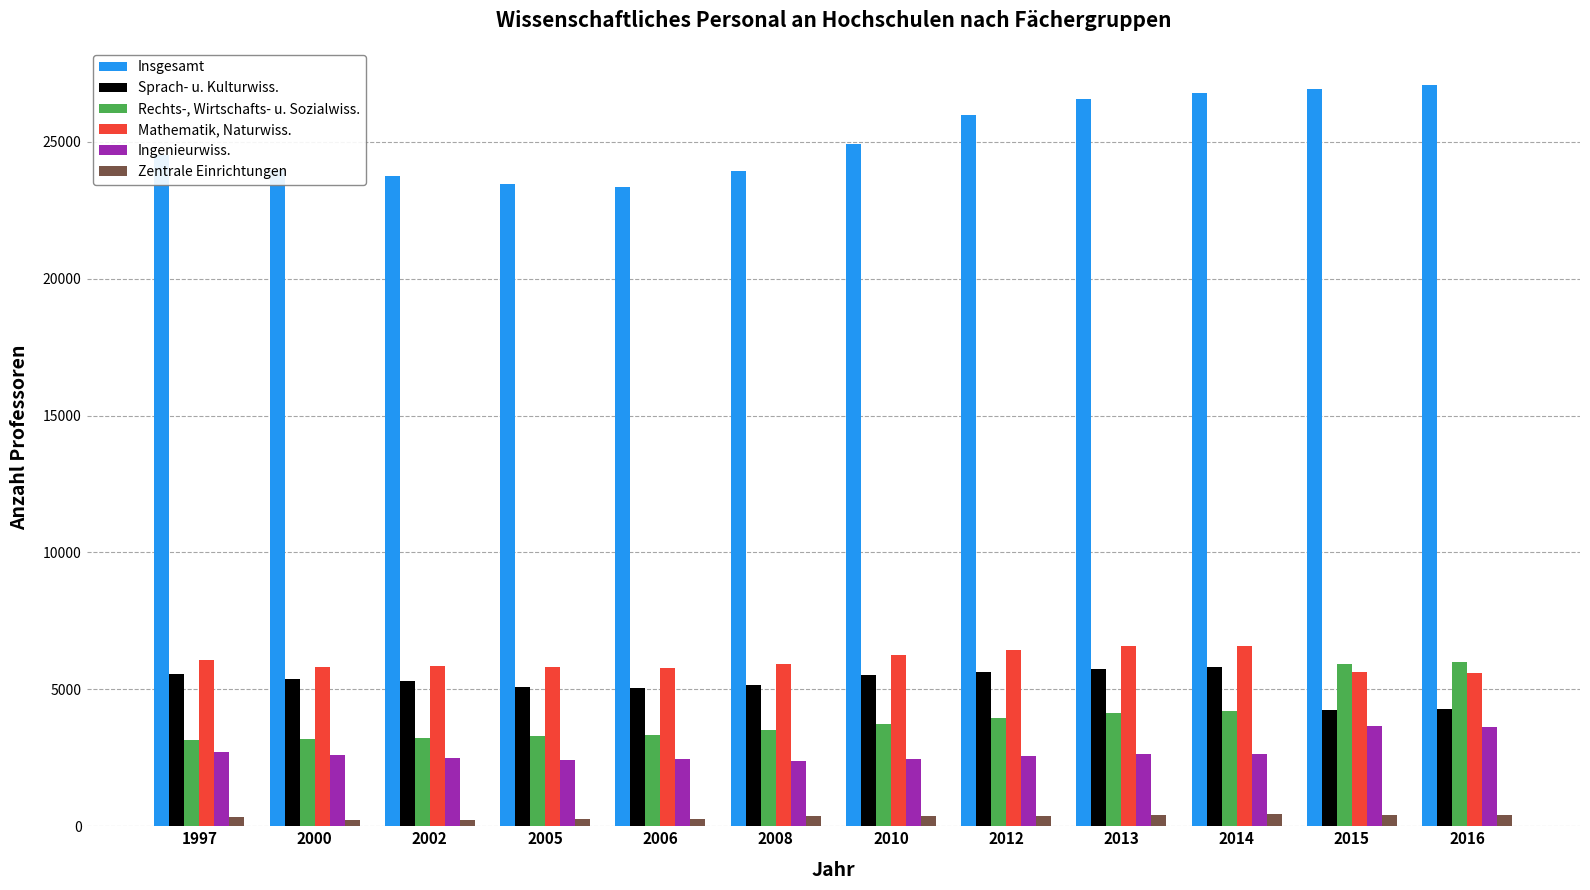

The value of Rechts-, Wirtschafts- u. Sozialwiss. at 2015 is 5920. True or false?

True